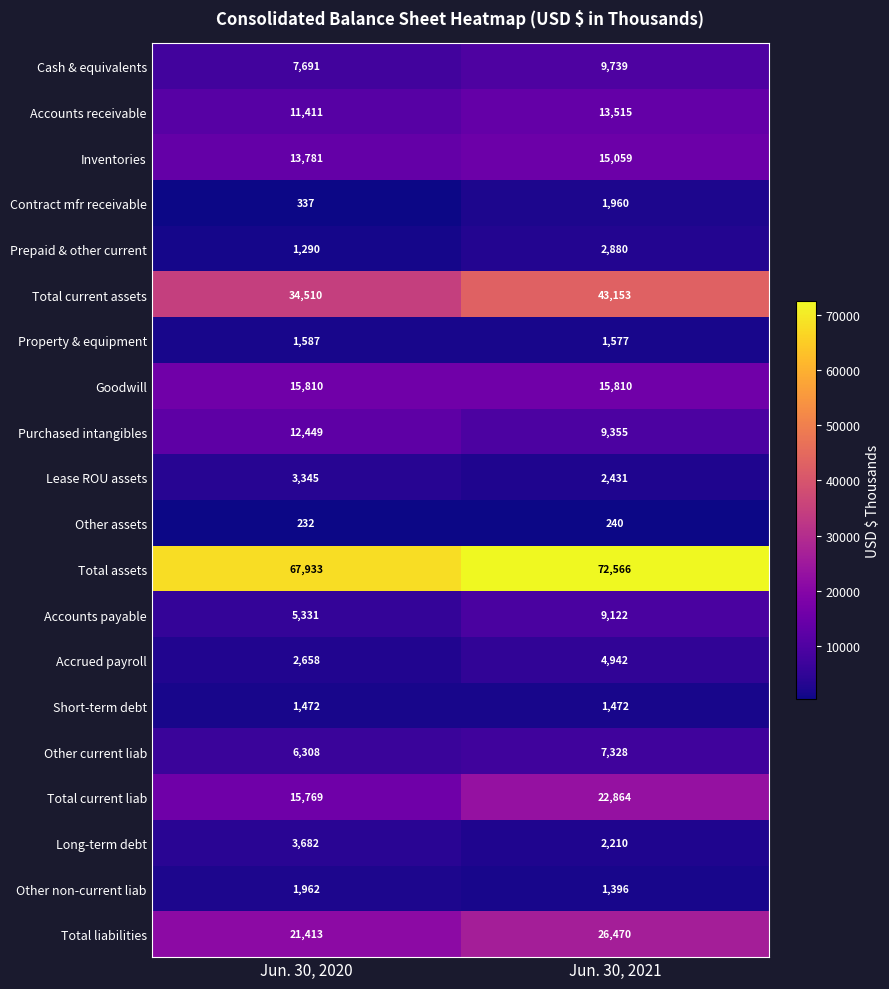

What is the sum of all Lease ROU assets values?

5776